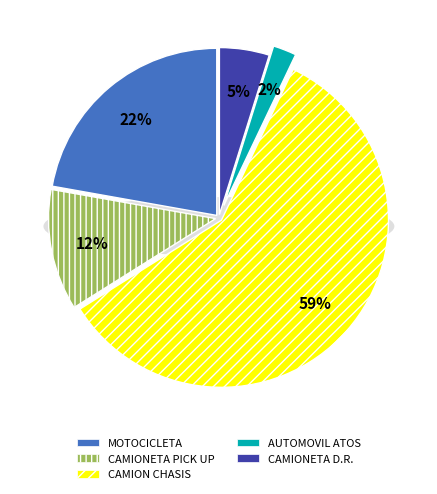

Count the number of slices in the pie.

5